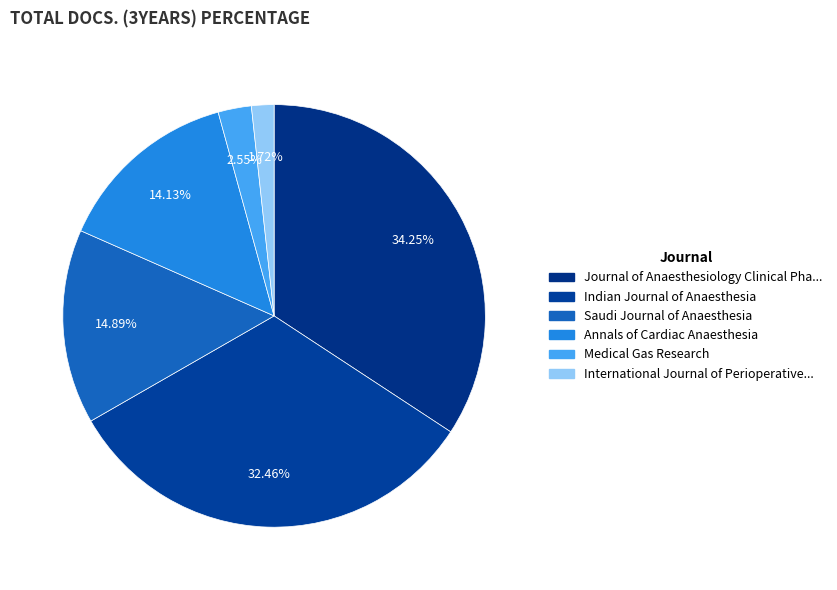

How many slices are in this pie chart?

6